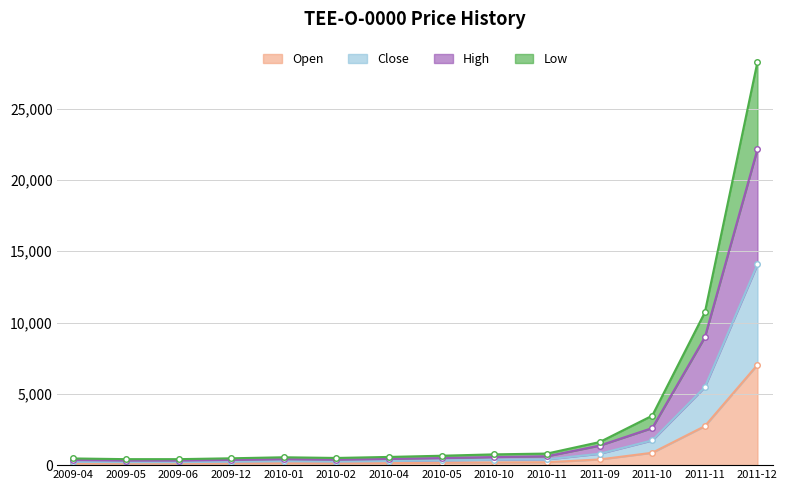

What is the maximum value for Open?

7038